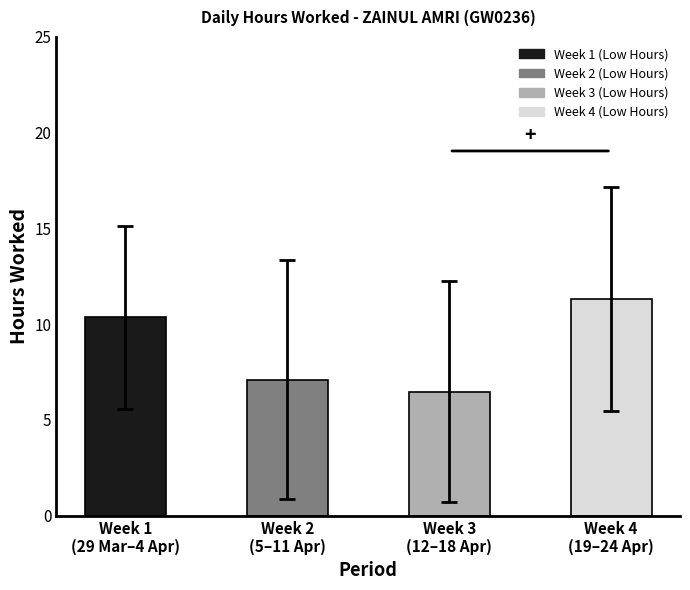

What is the difference between the second highest and minimum values?

3.9